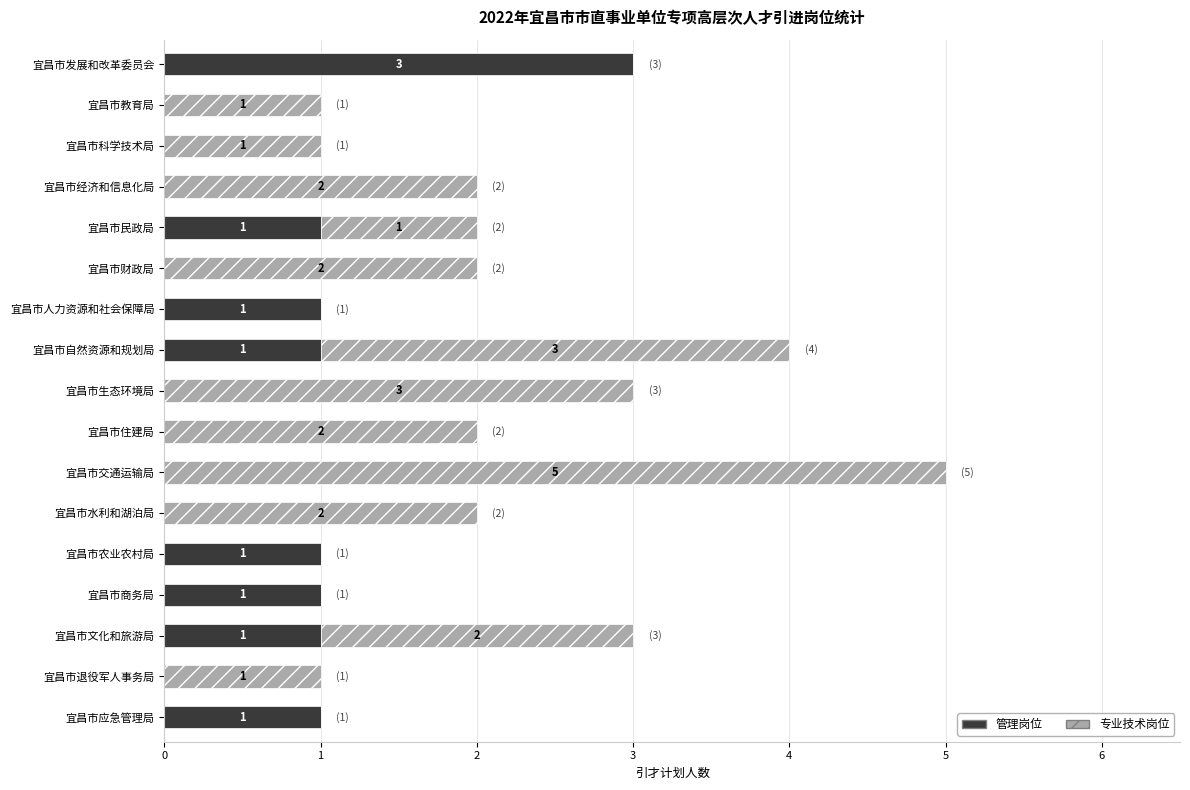

What is the total value across all series at 宜昌市发展和改革委员会?

3